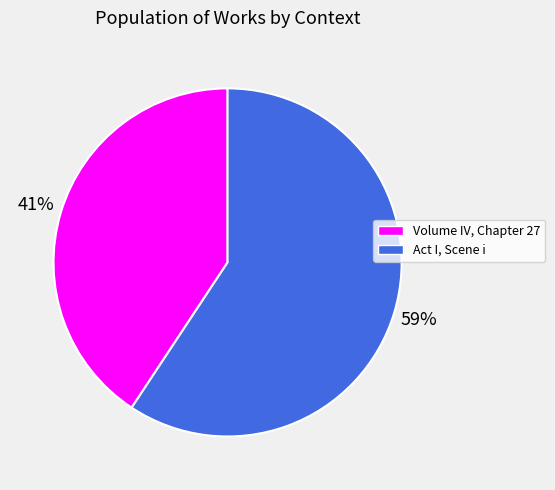

Is it true that Volume IV, Chapter 27 is 41% of the pie?

True